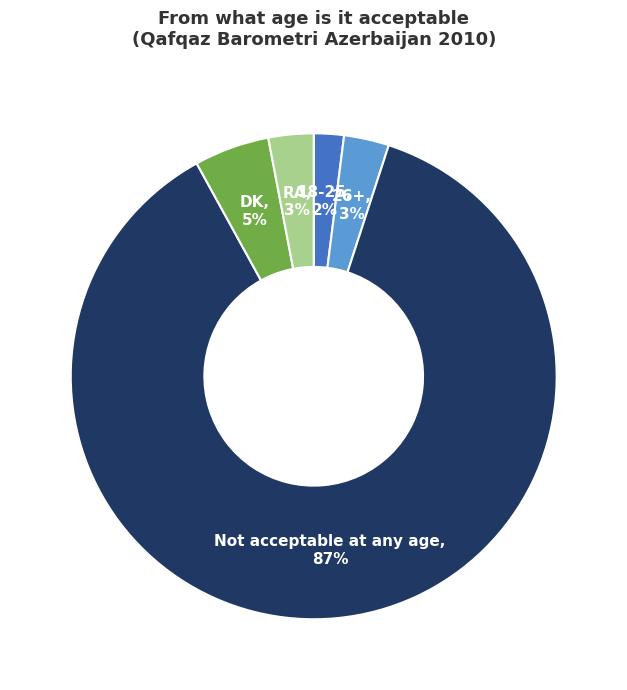

Is there a majority slice in this chart?

Yes